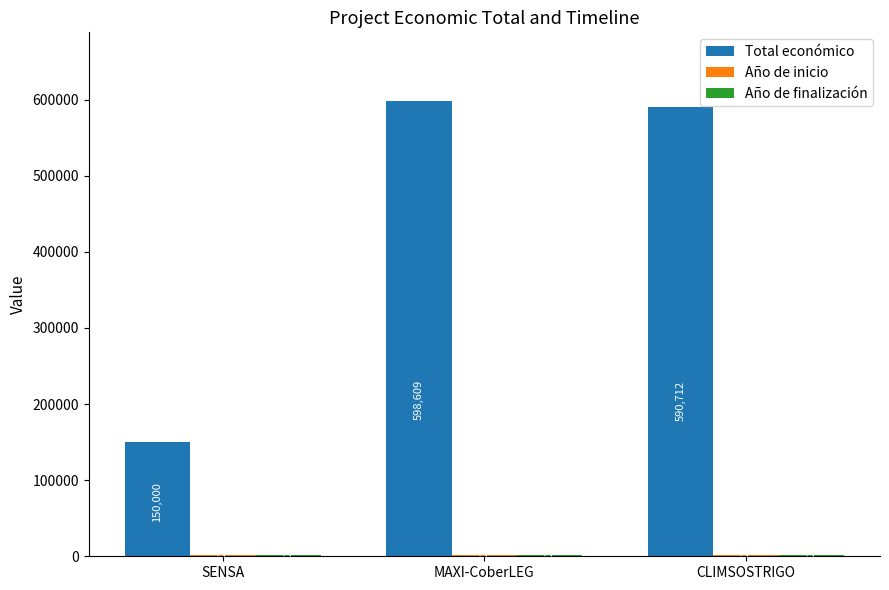

What is the maximum value shown in the chart?

598609